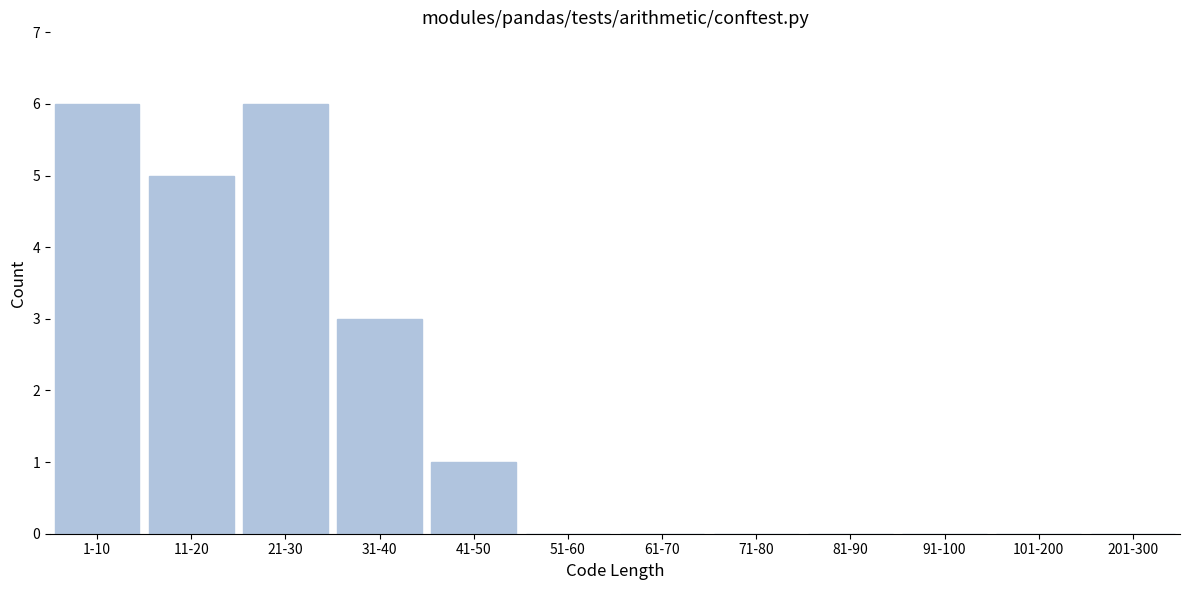

Reading left to right, what are all the values shown in this chart?

1-10=6	11-20=5	21-30=6	31-40=3	41-50=1	51-60=0	61-70=0	71-80=0	81-90=0	91-100=0	101-200=0	201-300=0